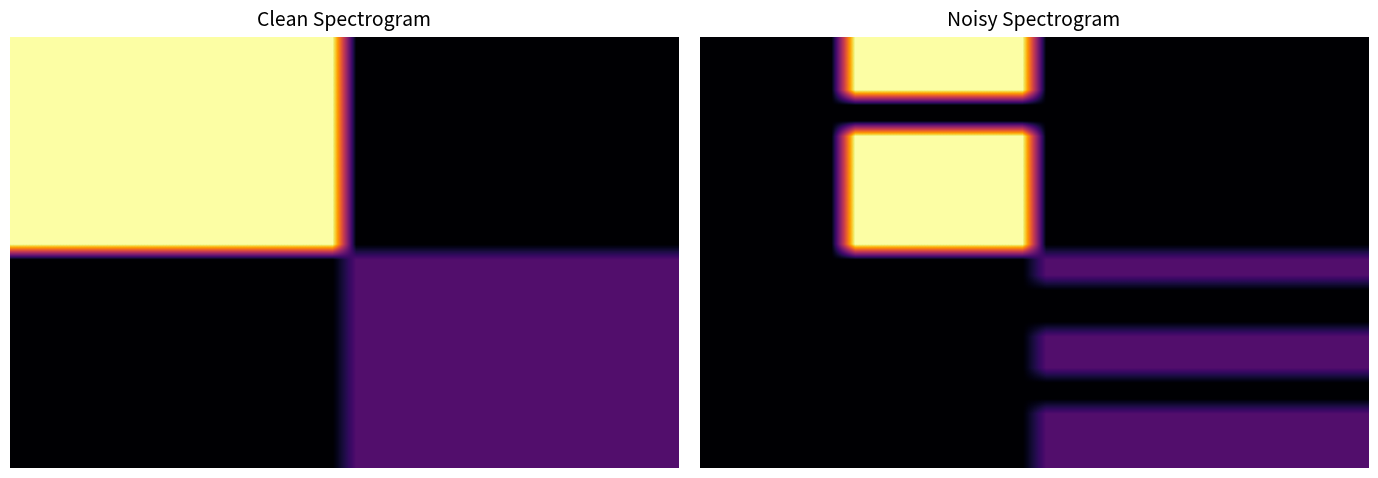

At how many categories does at least one series exceed 22?

8